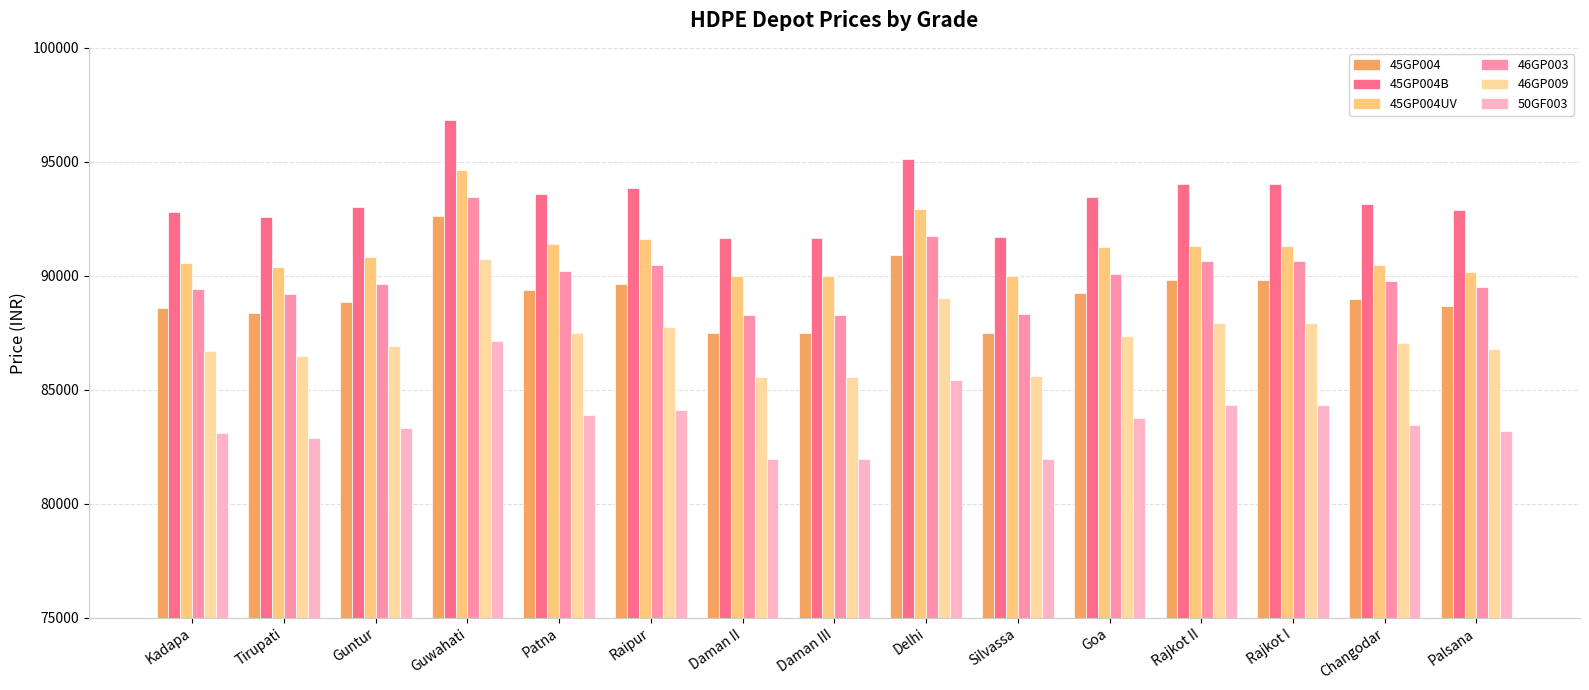

At how many categories does at least one series exceed 86852?

15